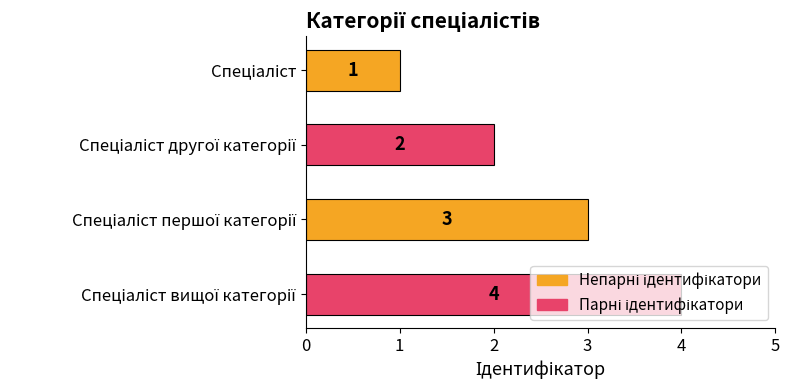

Count the values in the range 2 to 4.

3